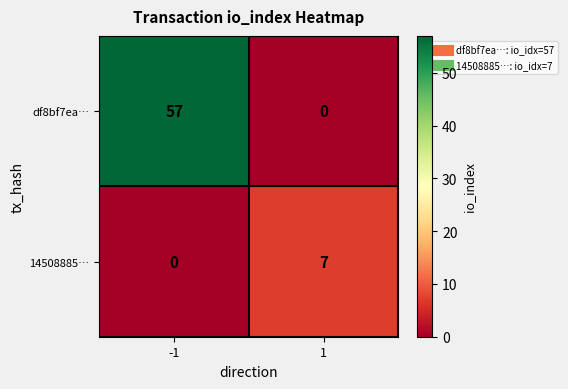

What is the spread (max minus min) of values at -1?

57